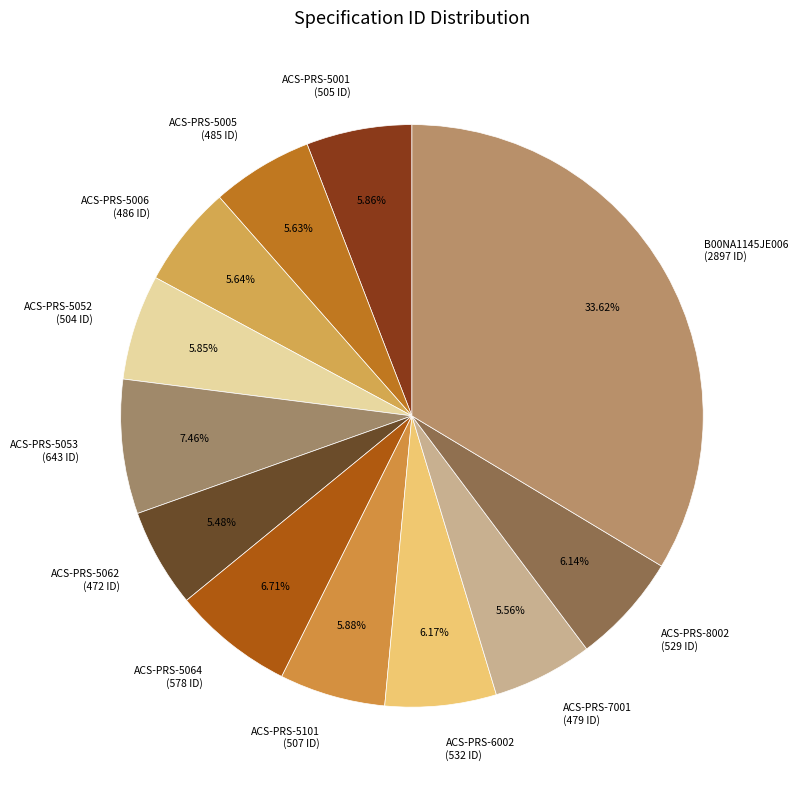

What percentage is the ACS-PRS-5053 slice, to the nearest percent?

7%